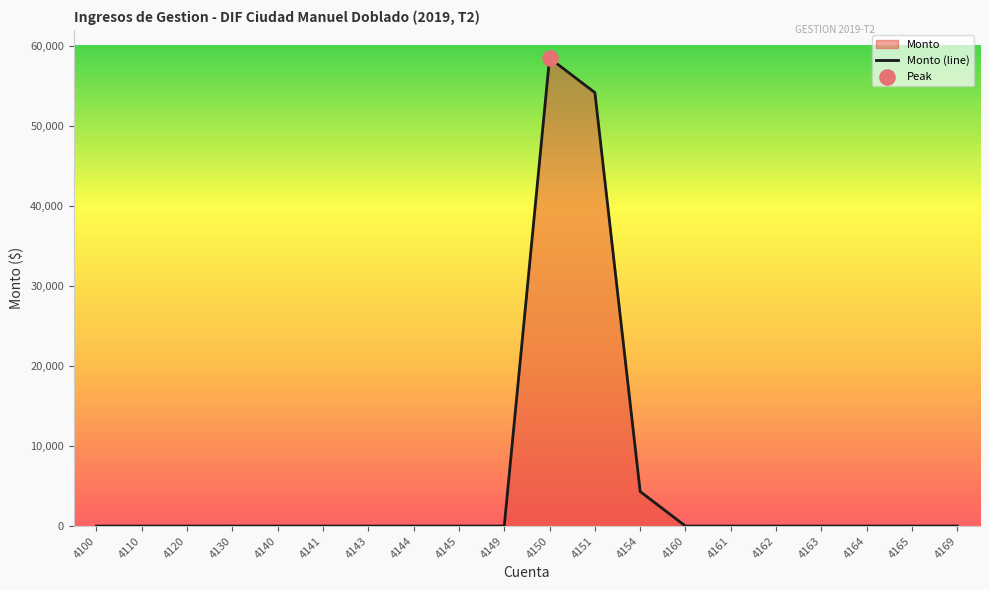

Between 4130 and 4169, which is larger?

4130